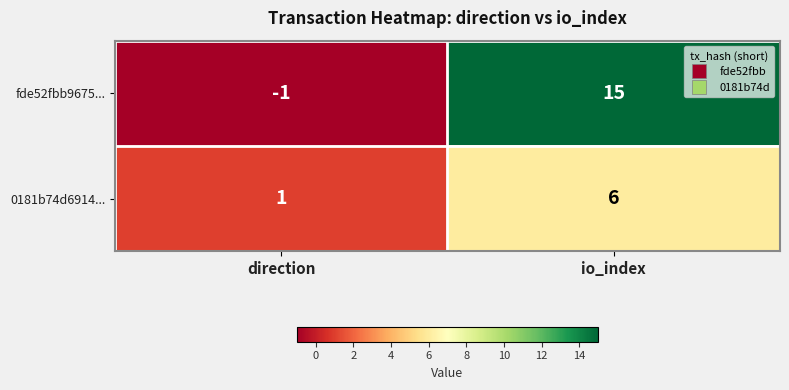

What is the maximum value shown in the chart?

15